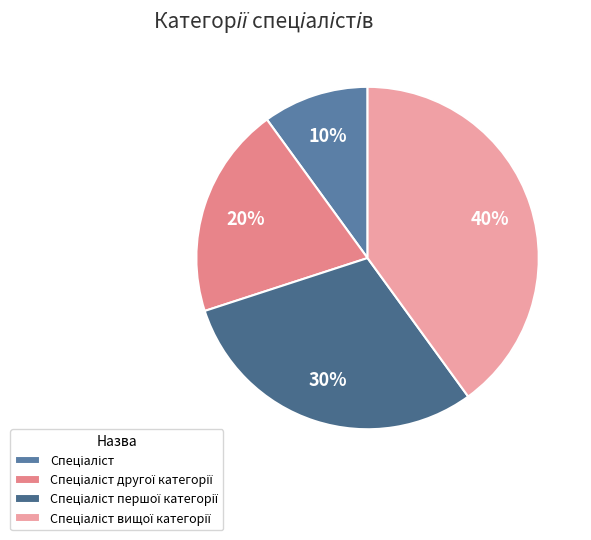

Approximately how many times larger is the value at Спеціаліст compared to Спеціаліст першої категорії?

0.3